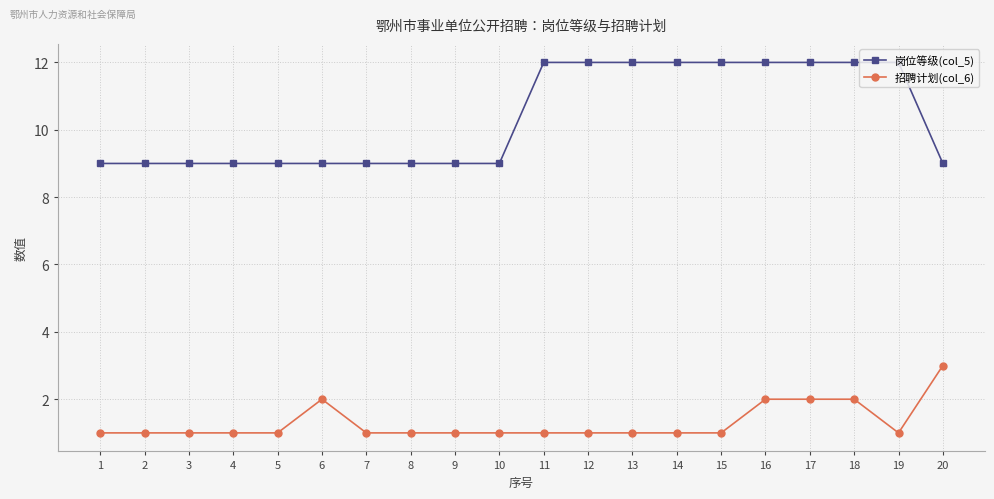

True or false: 招聘计划(col_6) and 岗位等级(col_5) cross at least once.

False